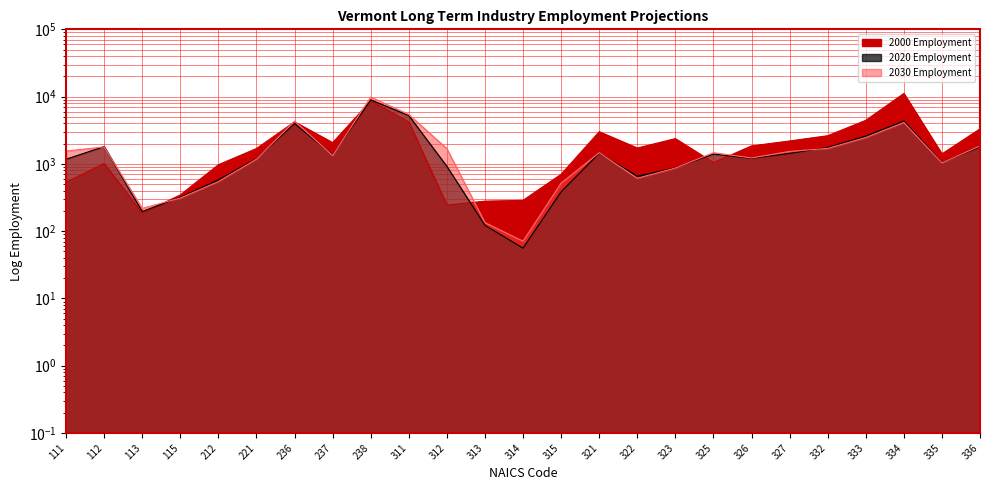

Count the number of data series in this chart.

3